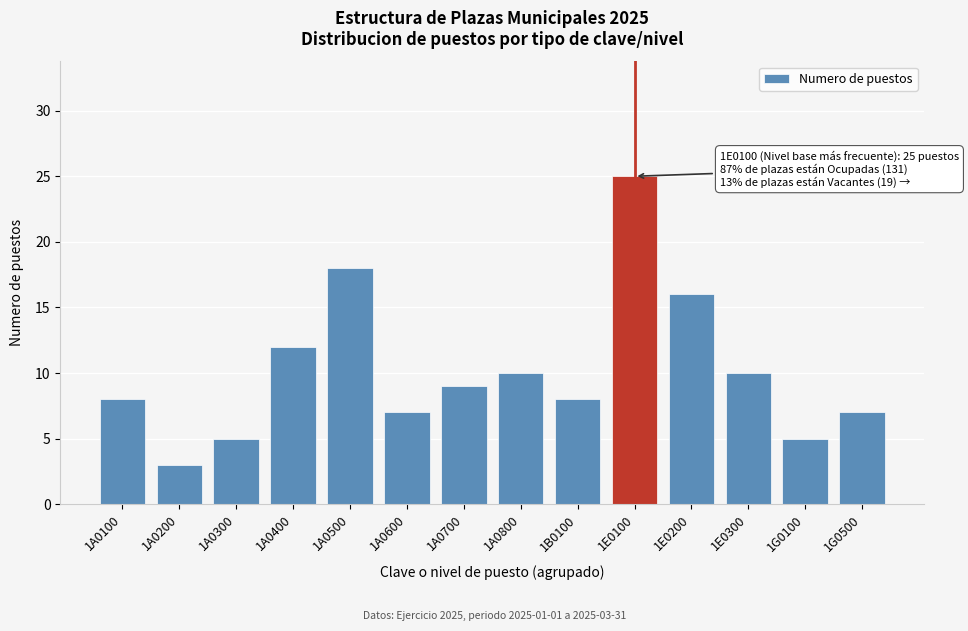

Reading left to right, list all the values displayed in this chart.

8	3	5	12	18	7	9	10	8	25	16	10	5	7